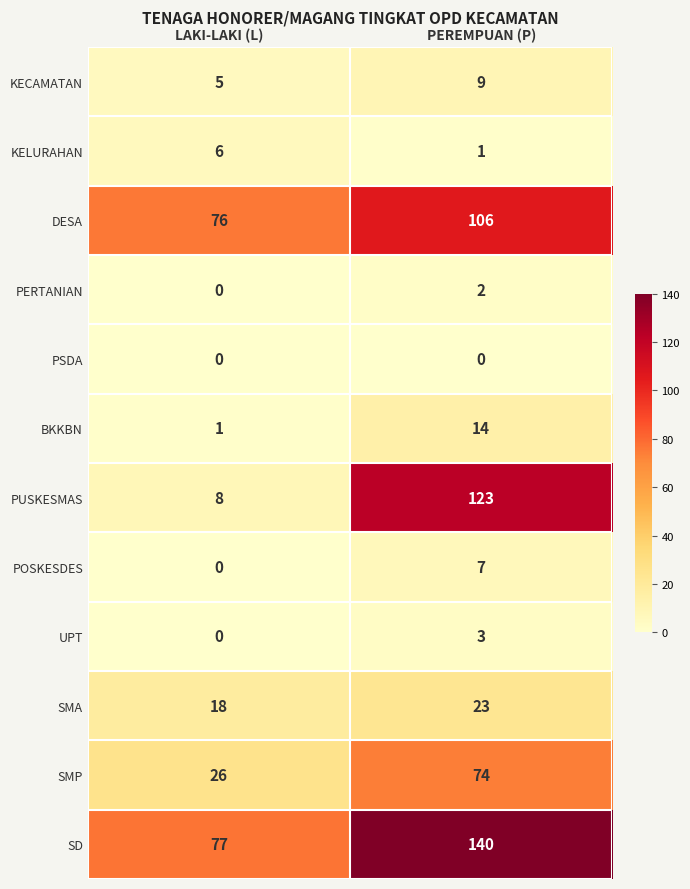

At which category is the sum across all series the highest?

PEREMPUAN (P)